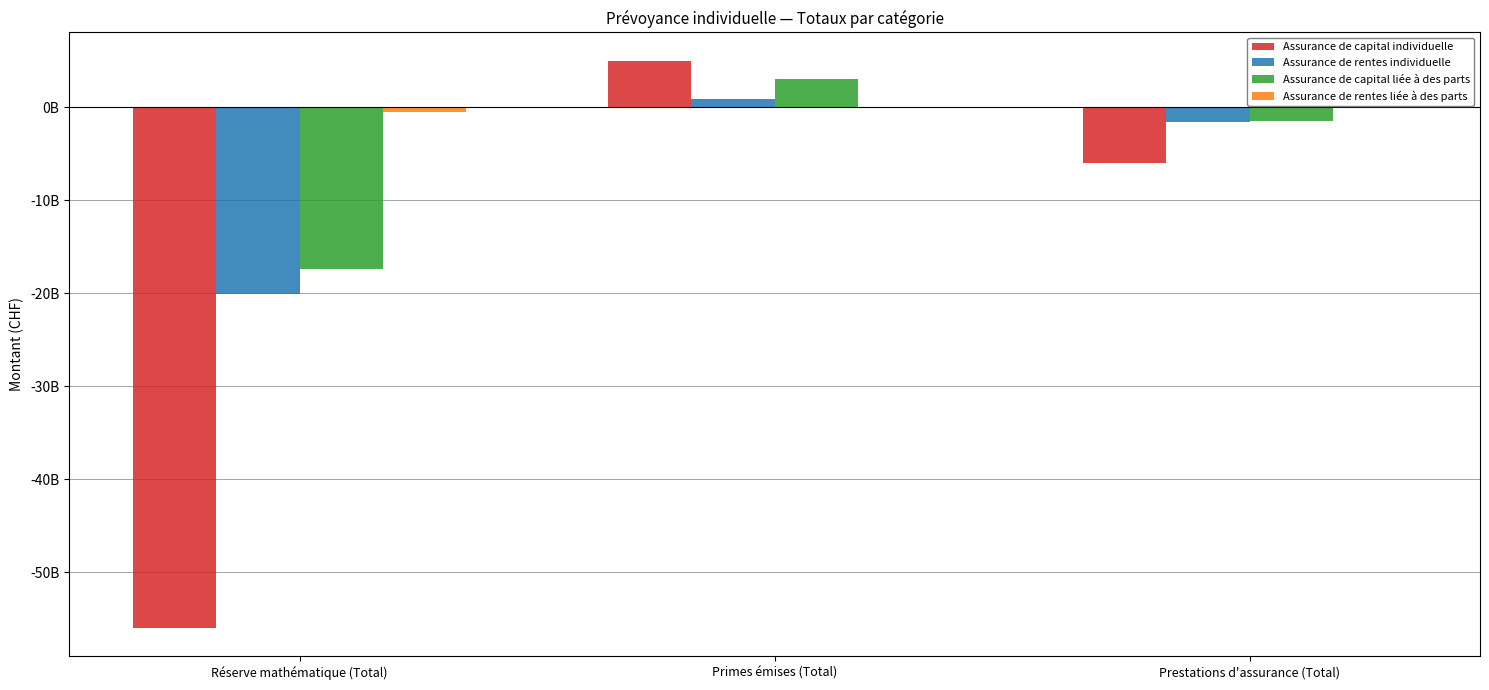

Are the bars horizontal?

No